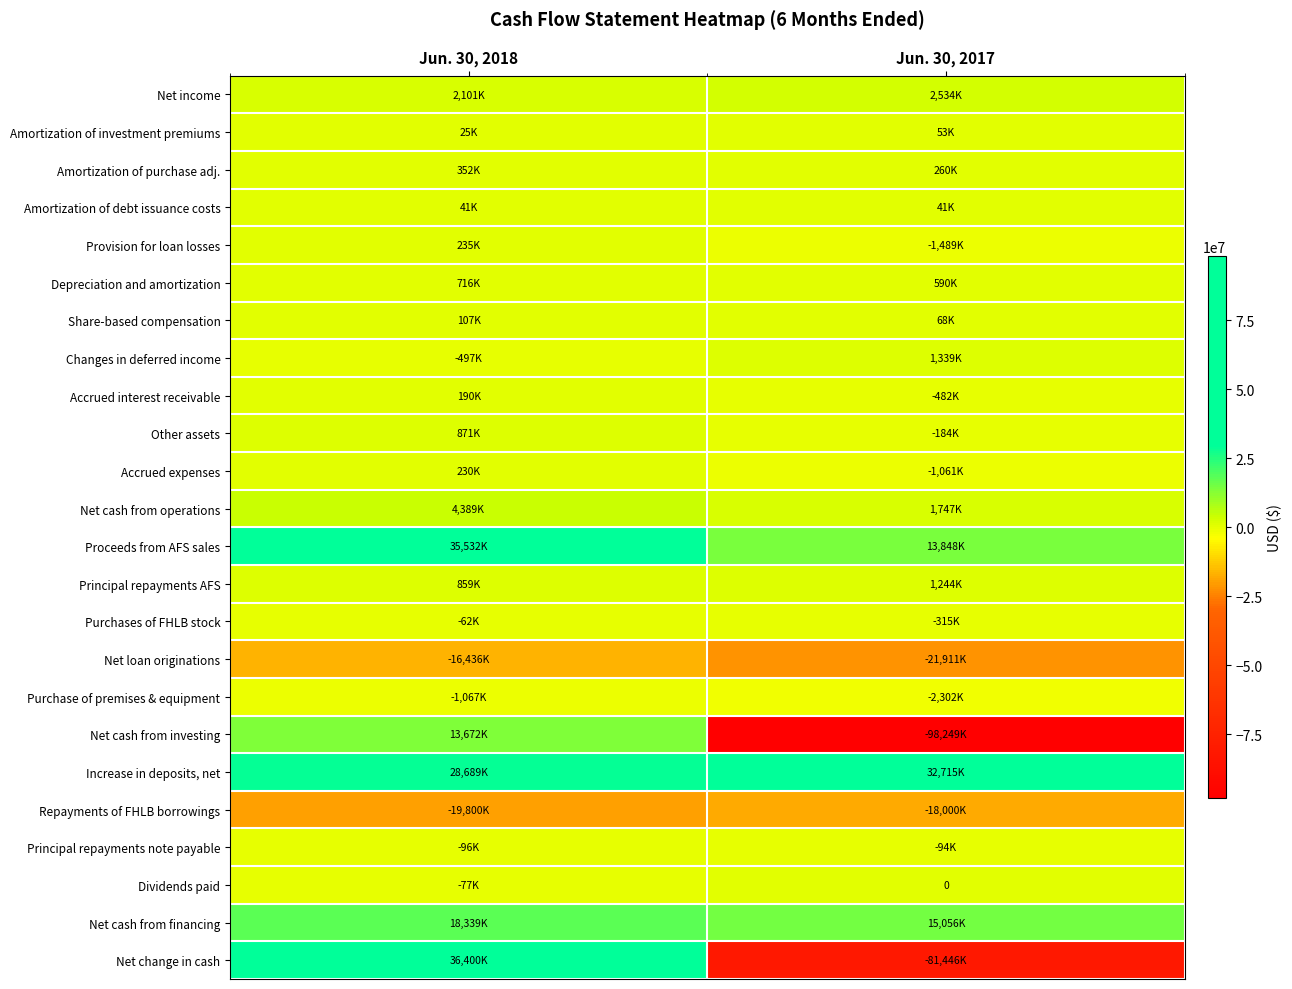

What is the approximate value of Purchases of FHLB stock at Jun. 30, 2017, to the nearest 10?

-315000